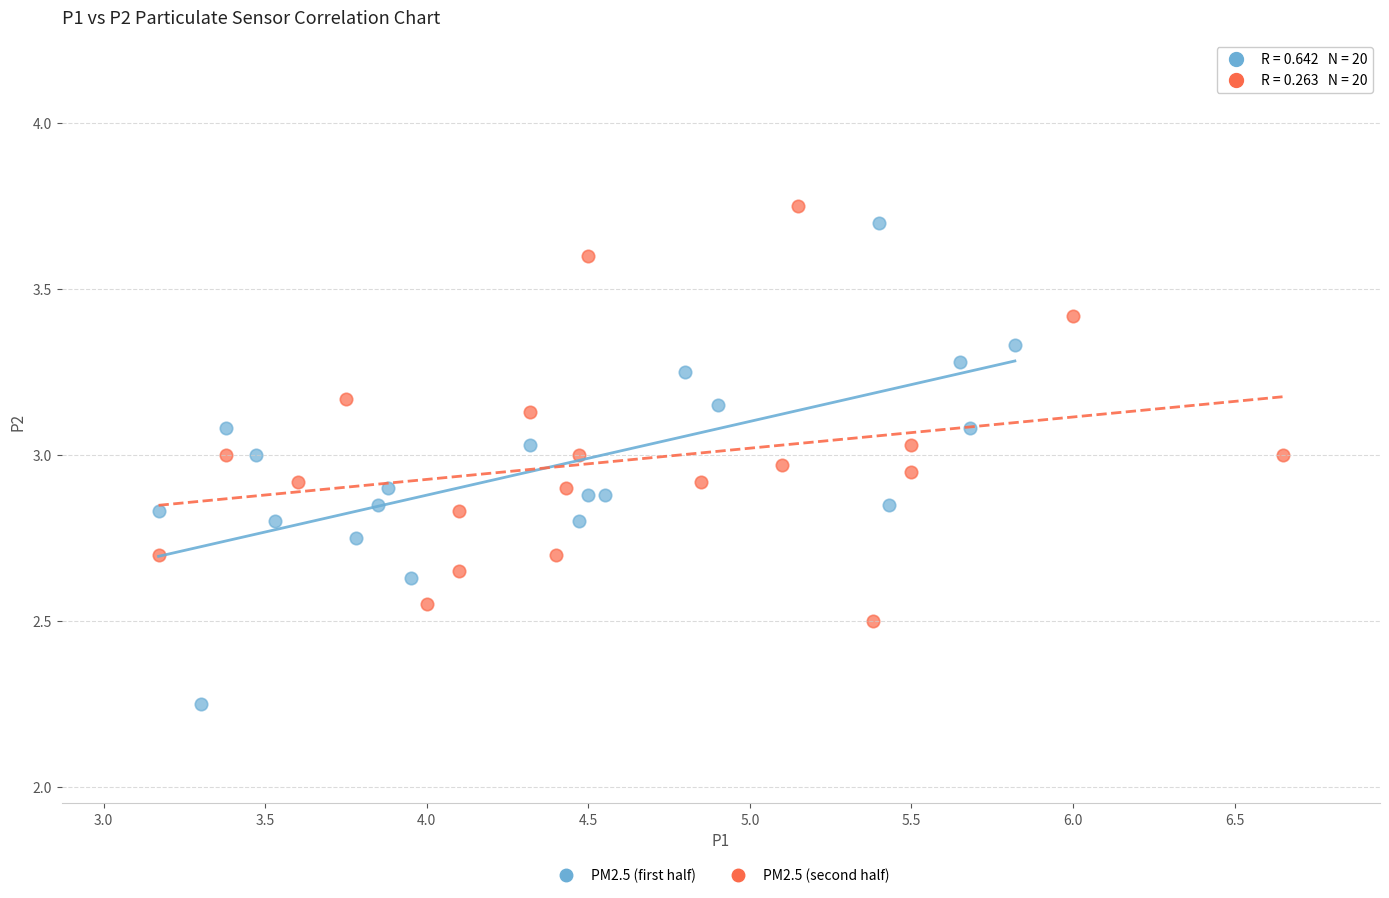

What are all the series names shown in the legend?

PM2.5 (first half), PM2.5 (second half)